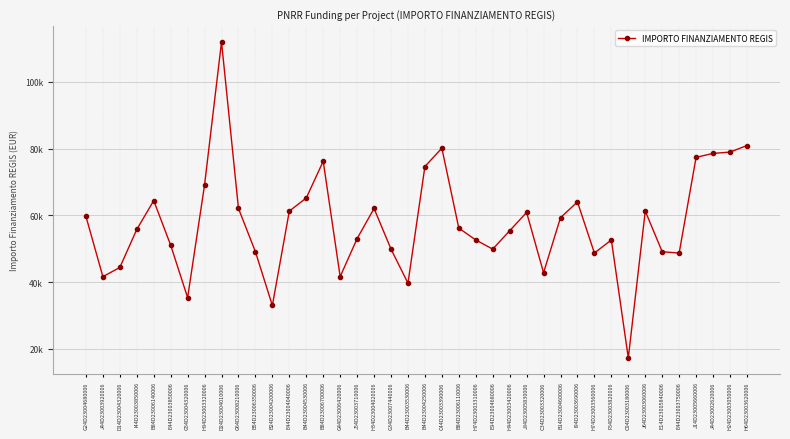

Does the chart have visible grid lines?

Yes